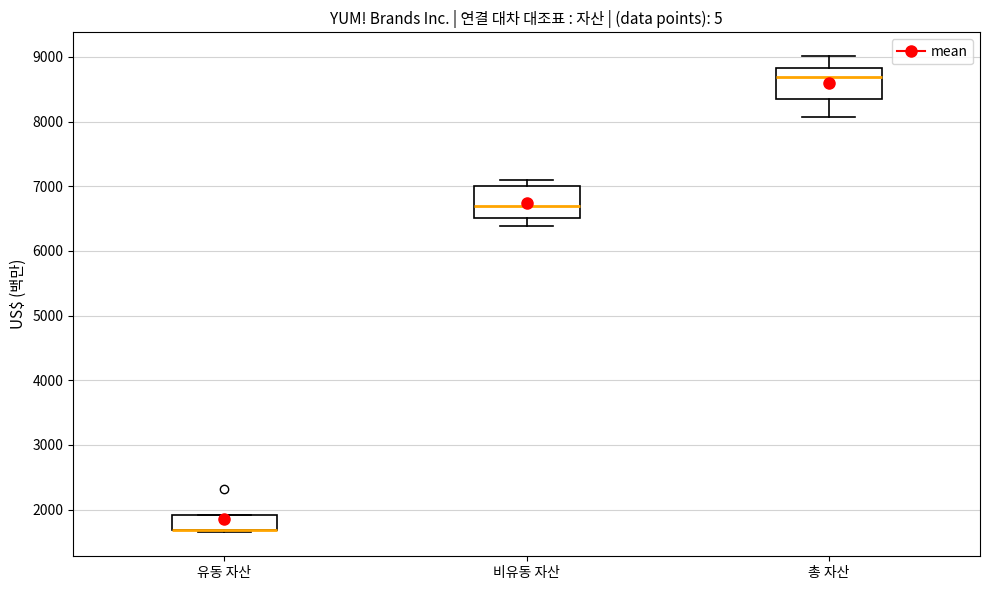

Where does the lower whisker of the box for 총 자산 end on the y-axis? The values are not printed on the chart, so give them approximately, as read against the axis.

8100